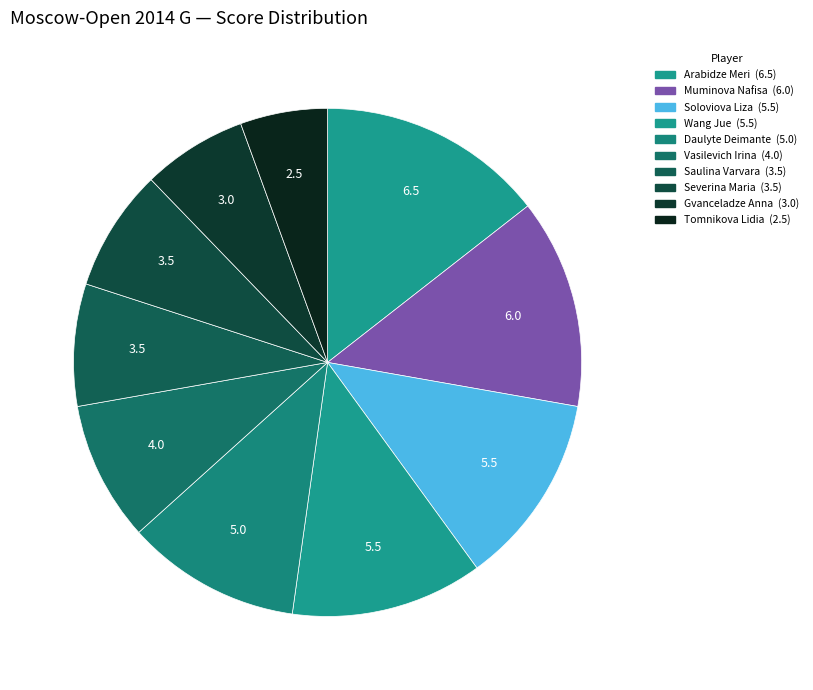

To the nearest percent, what is the combined percentage of Tomnikova Lidia and Wang Jue?

18%